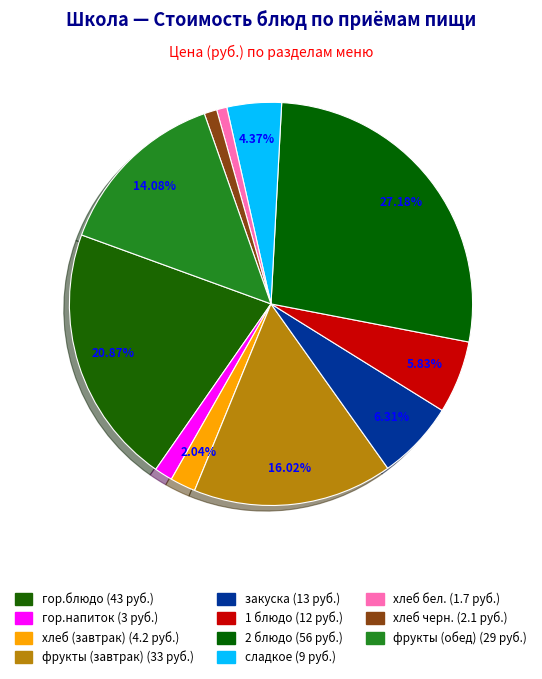

What is the largest slice in the pie chart?

2 блюдо